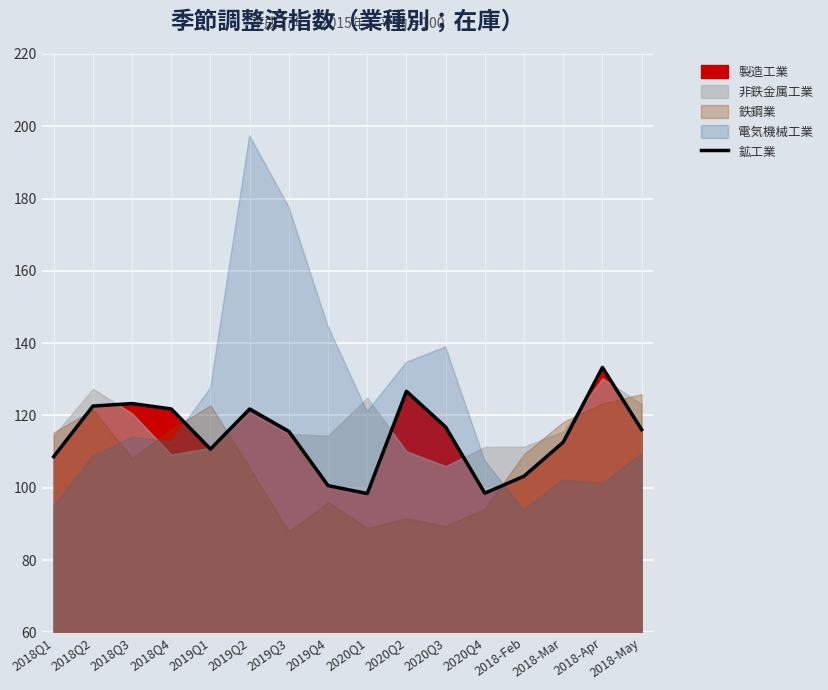

What is the average value?

114.4